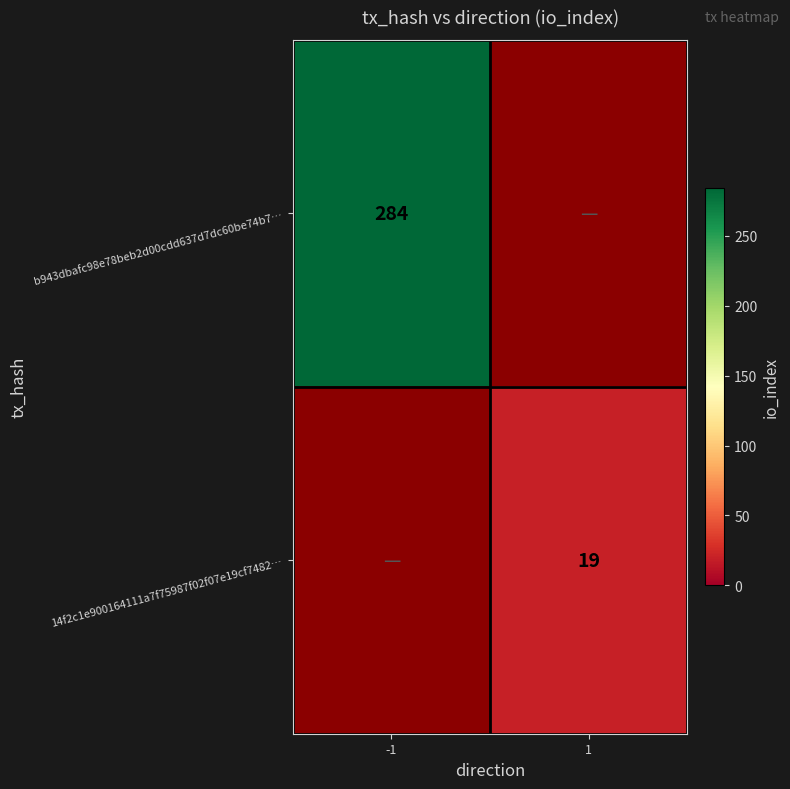

What is the minimum value shown in the chart?

19.0